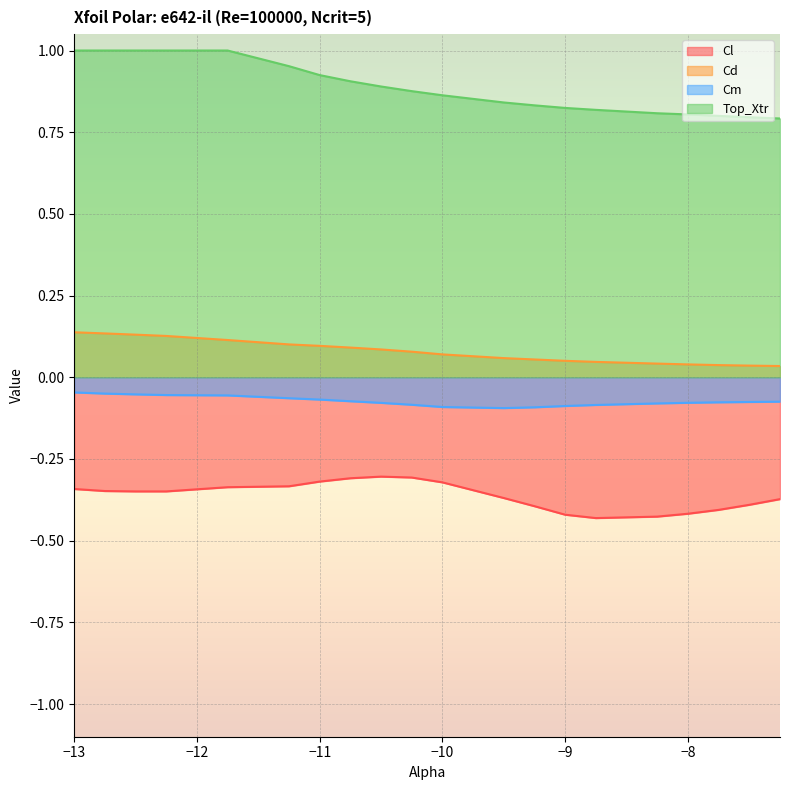

Rank the categories by Top_Xtr value from lowest to highest.

-7.25, -7.5, -7.75, -8.0, -8.25, -8.75, -9.0, -9.25, -9.5, -10.0, -10.25, -10.5, -10.75, -11.0, -11.25, -13.0, -12.75, -12.5, -12.25, -11.75